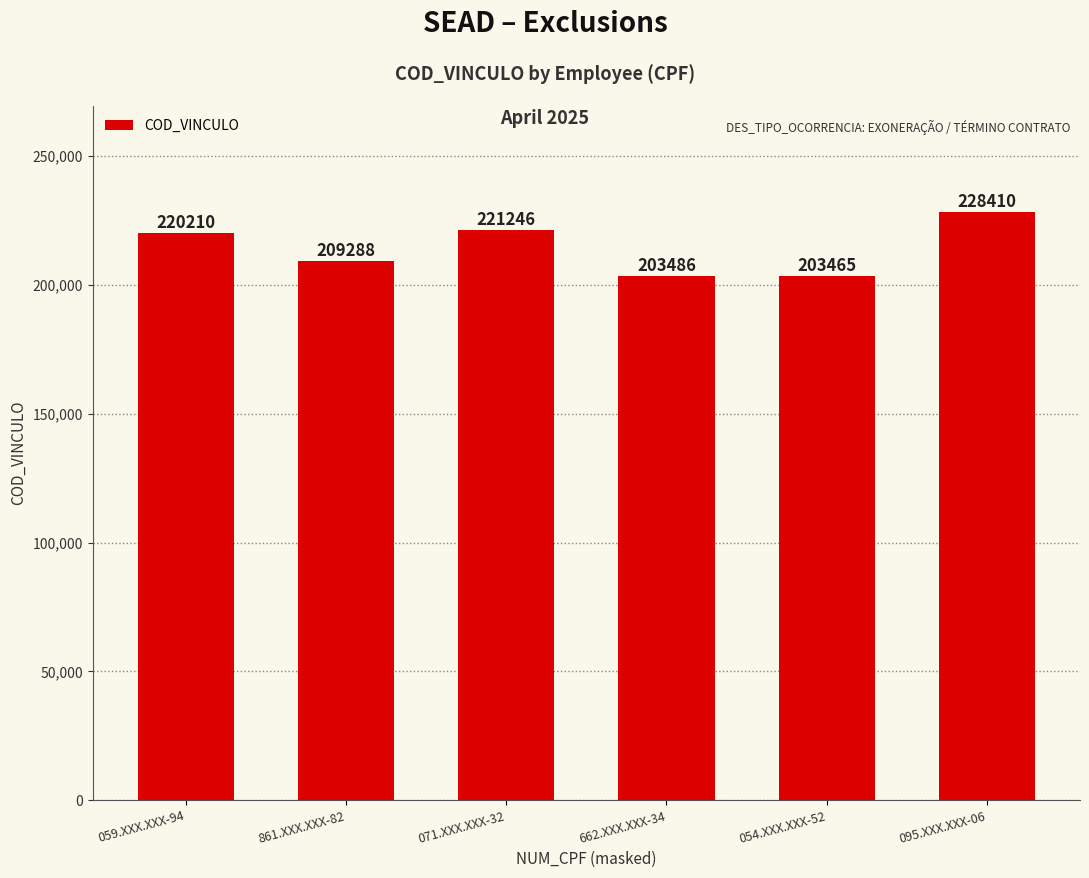

How many data points are less than 220210?

3